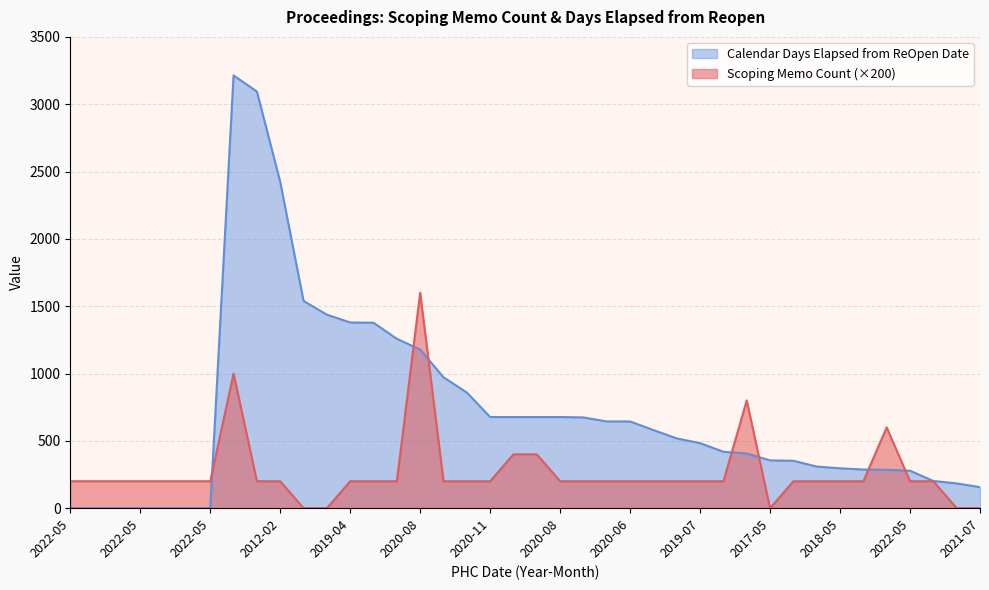

Which series has the largest range (max minus min)?

Calendar Days Elapsed from ReOpen Date